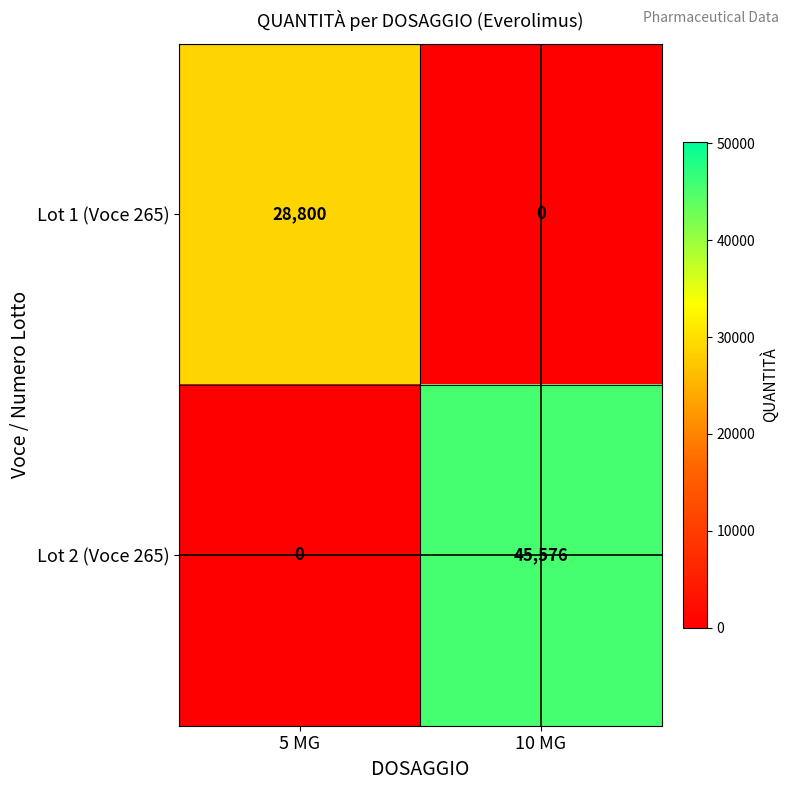

Which series has the widest spread of values?

Lot 2 (Voce 265)